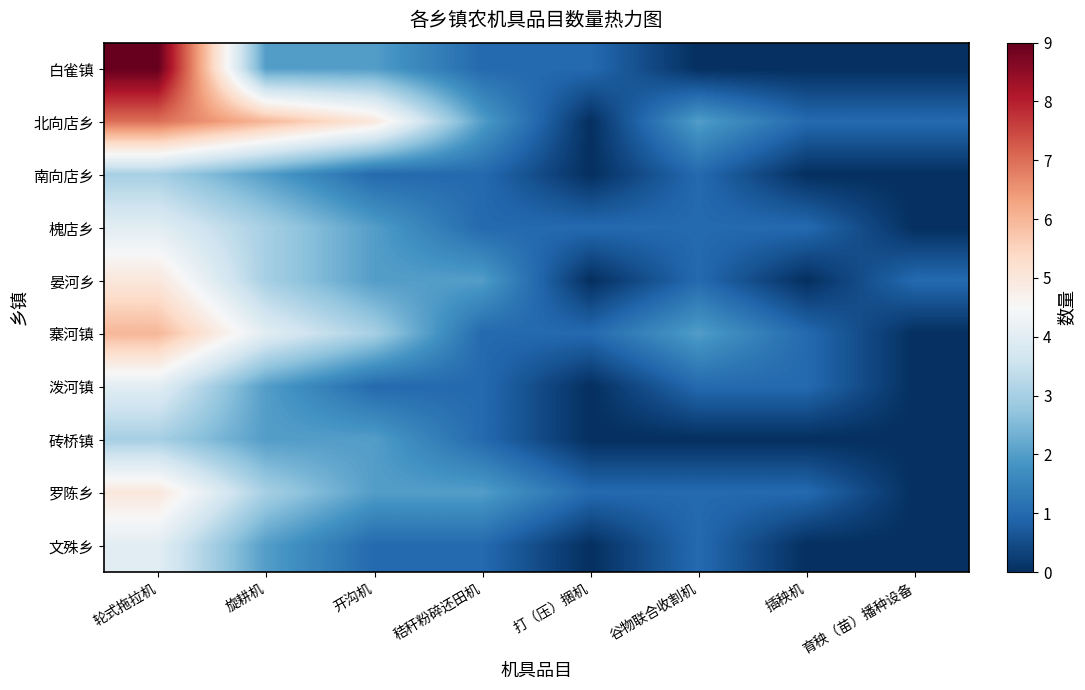

Which series has the widest spread of values?

白雀镇